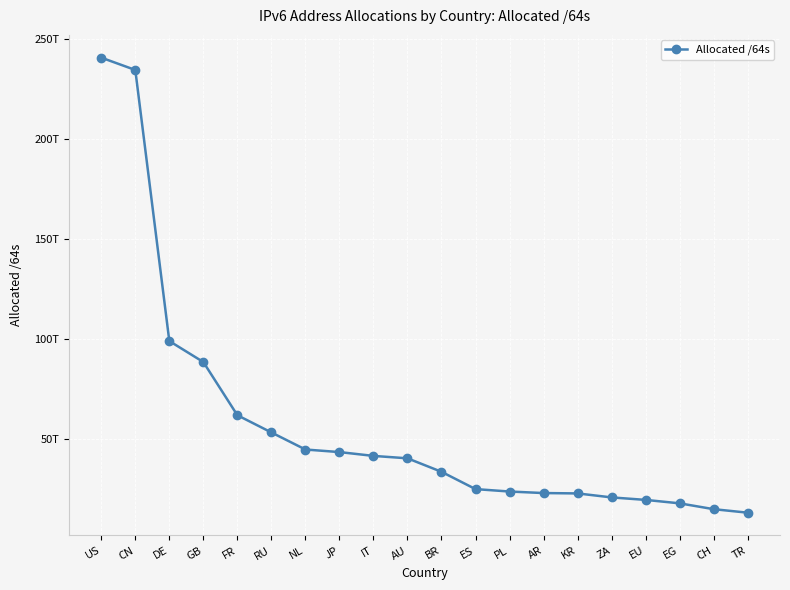

List the labels in order of value, smallest first.

TR, CH, EG, EU, ZA, KR, AR, PL, ES, BR, AU, IT, JP, NL, RU, FR, GB, DE, CN, US